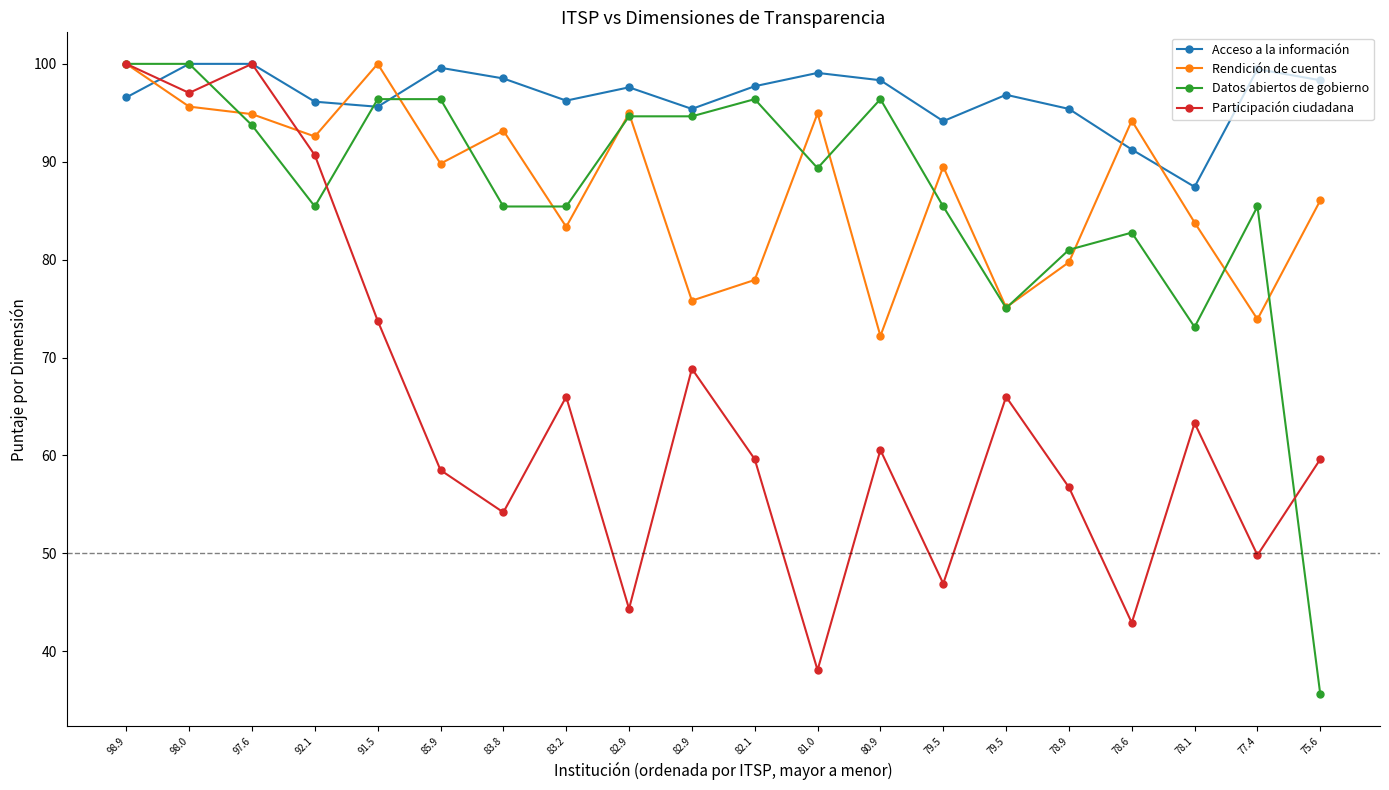

How many values in the Participación ciudadana series exceed 60?

10